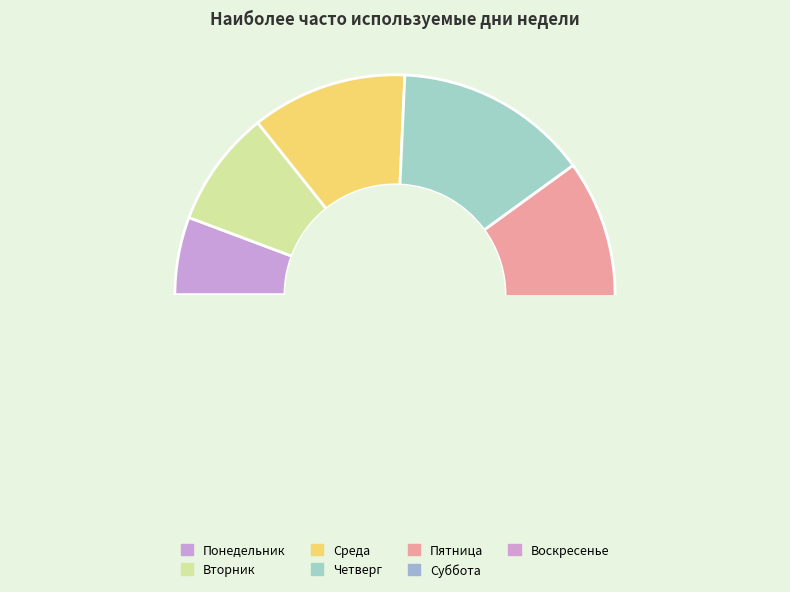

Is Вторник the majority of the pie?

No